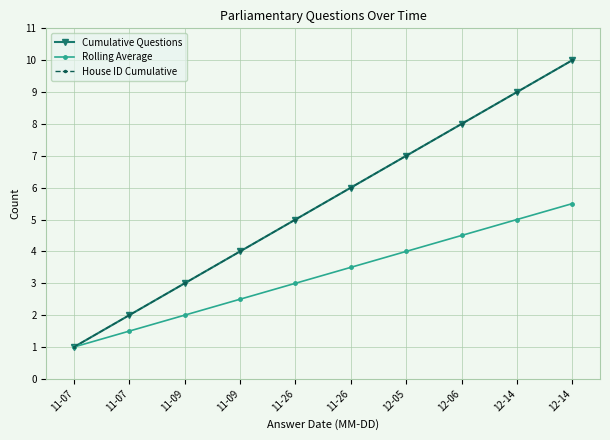

Is this an area chart (filled region under the line)?

No